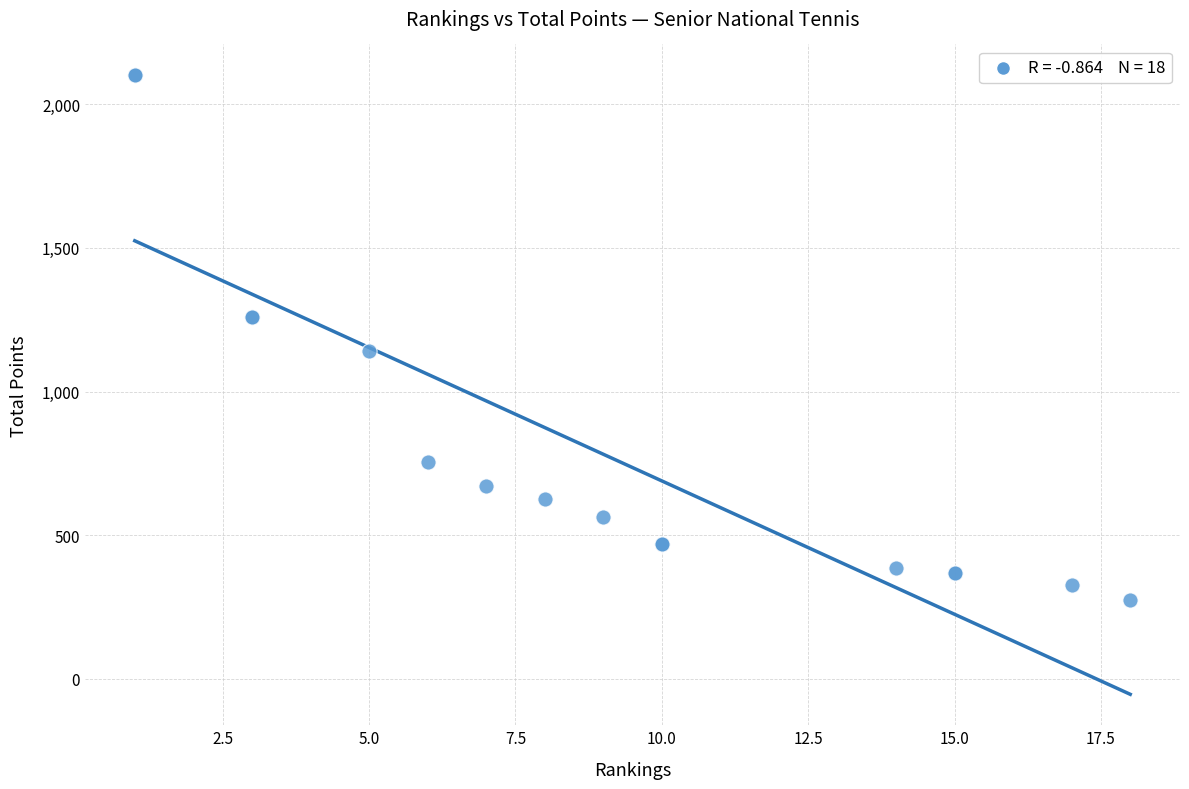

What Y value in the scatter plot is closest to 1188?

1140.0